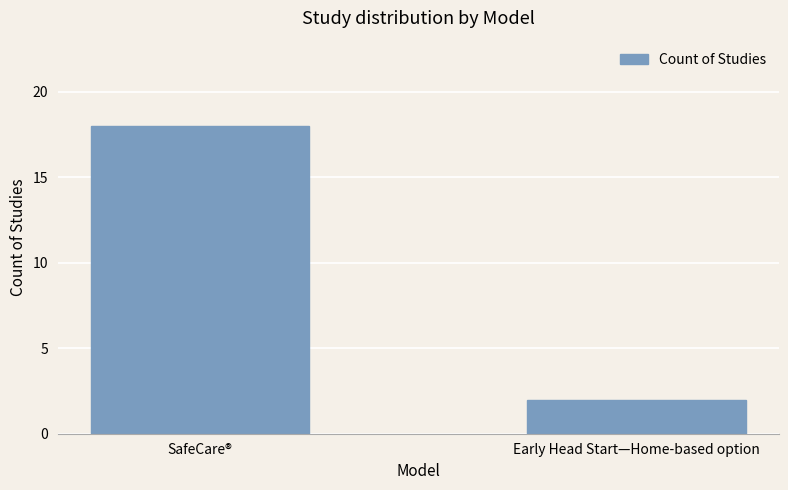

Reading left to right, transcribe all the data shown in this chart.

SafeCare®=18	Early Head Start—Home-based option=2